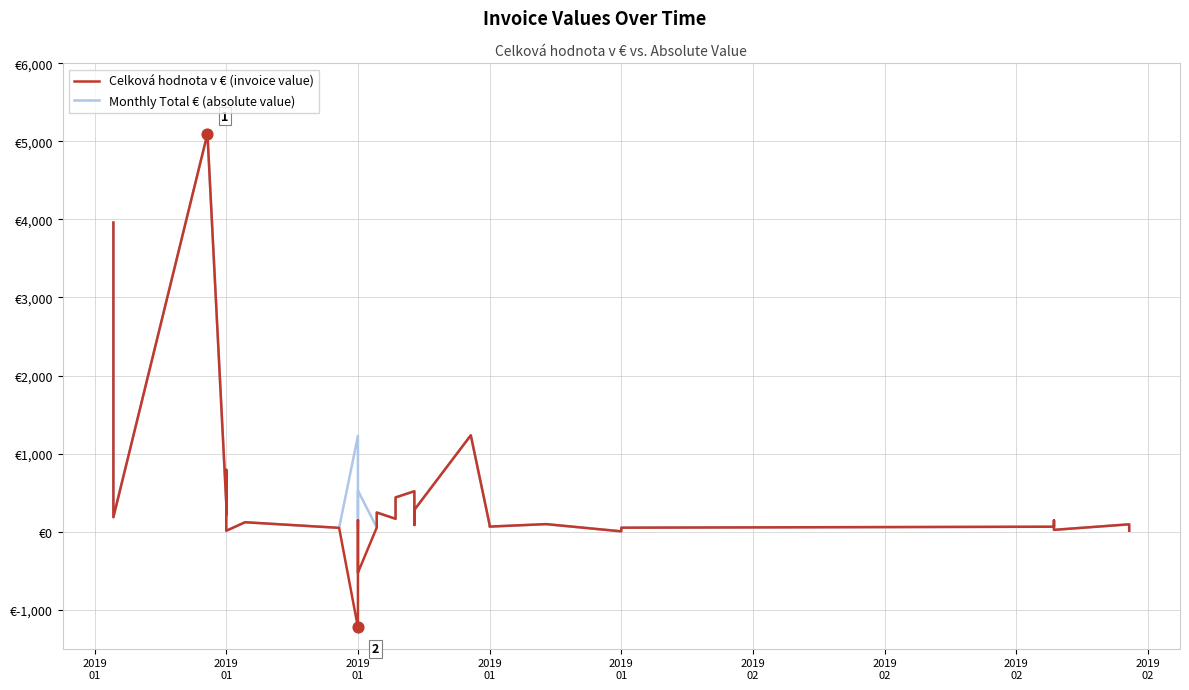

Which series reaches the maximum Y coordinate?

Celková hodnota v € (invoice value)